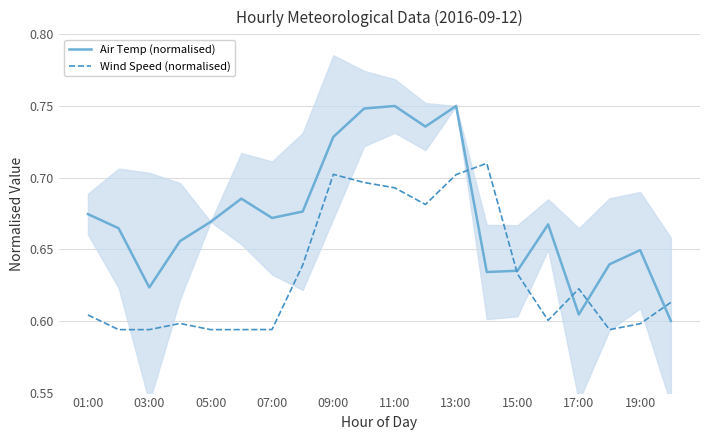

Reading left to right, extract all data points from this chart.

Air Temp (normalised): 0.7	0.7	0.6	0.7	0.7	0.7	0.7	0.7	0.7	0.7	0.8	0.7	0.8	0.6	0.6	0.7	0.6	0.6	0.6	0.6
Wind Speed (normalised): 0.6	0.6	0.6	0.6	0.6	0.6	0.6	0.6	0.7	0.7	0.7	0.7	0.7	0.7	0.6	0.6	0.6	0.6	0.6	0.6